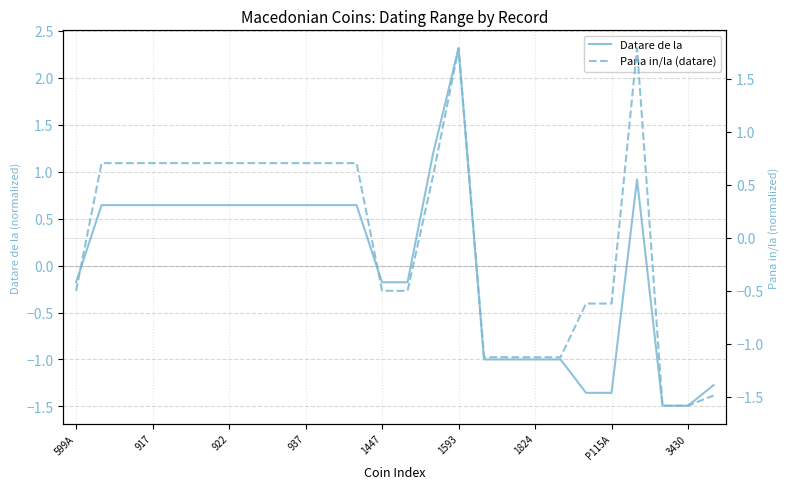

What is the maximum value for Datare de la?

2.3